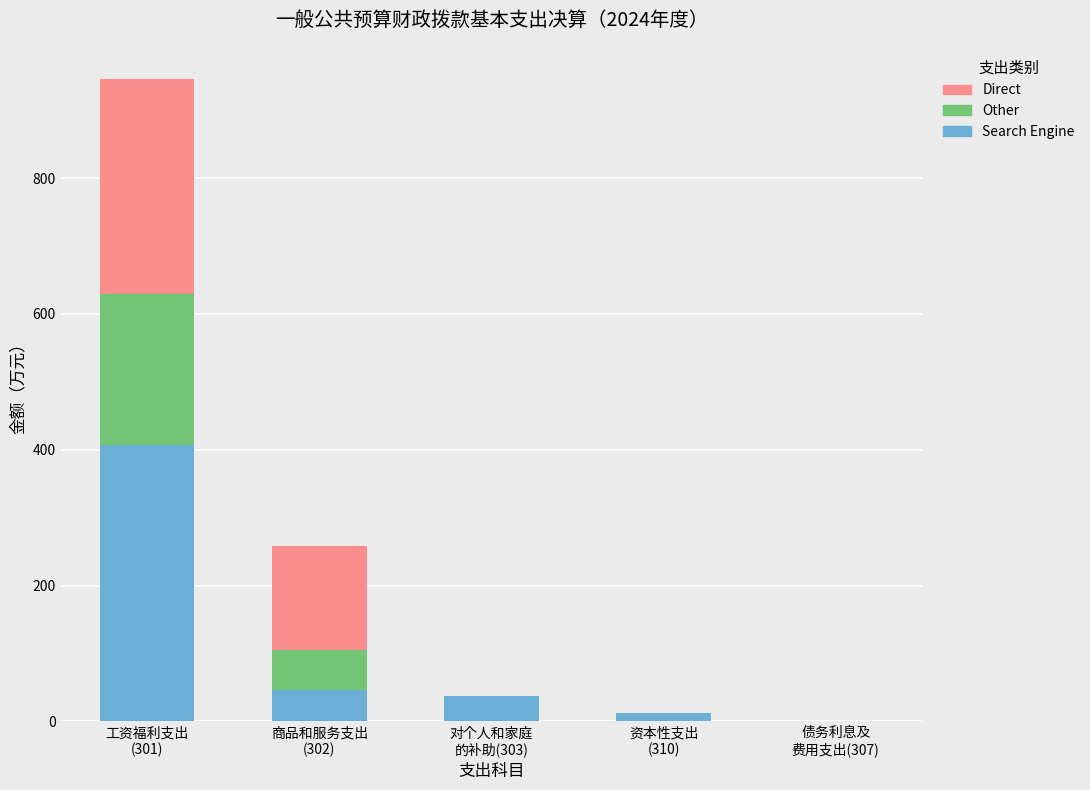

What is the sum of all Search Engine values?

501.9